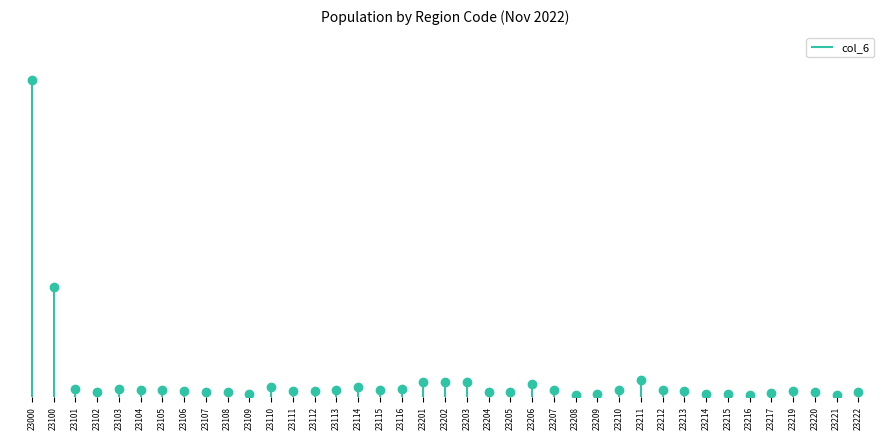

The chart shows a value of 24735 at 23221. True or false?

False